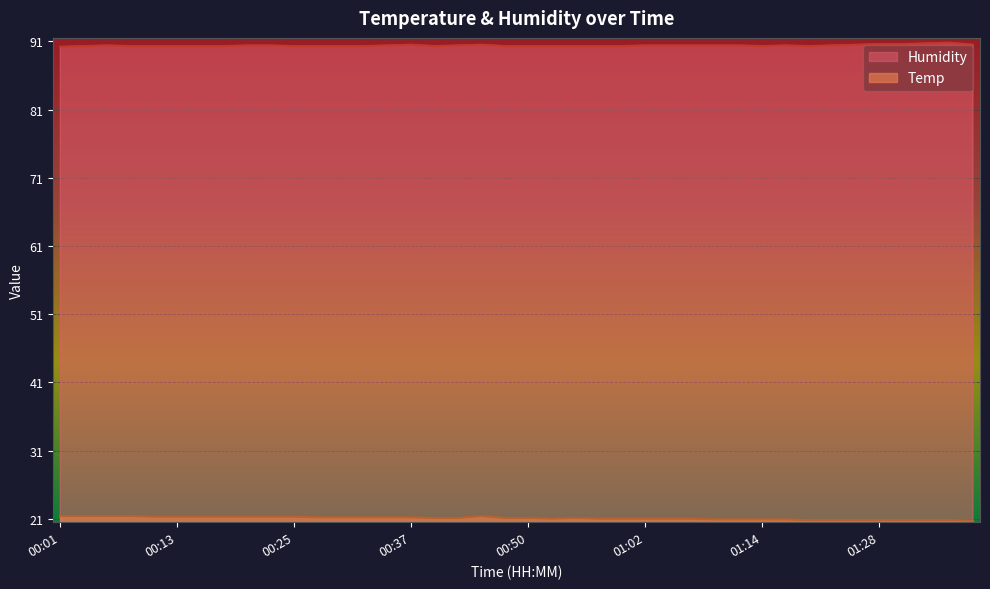

How many interior local valleys does the Humidity series have?

3